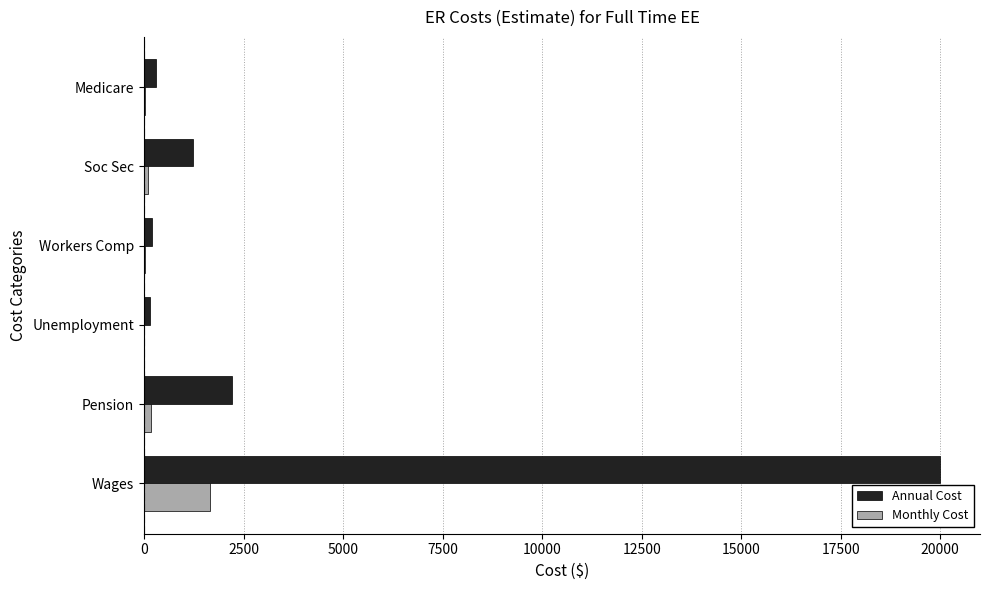

What is the sum of all Annual Cost values?

24070.0